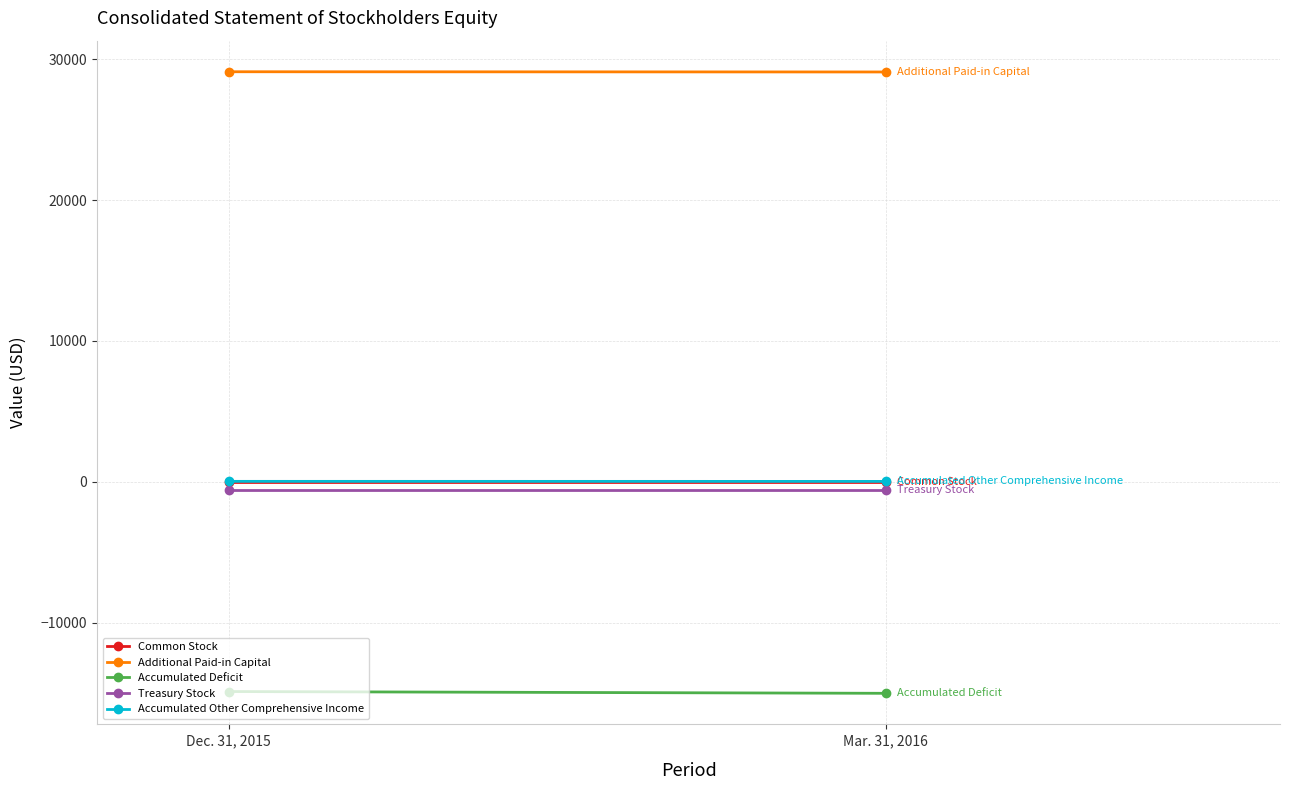

The Accumulated Deficit series shows -14874 at Dec. 31, 2015. True or false?

True